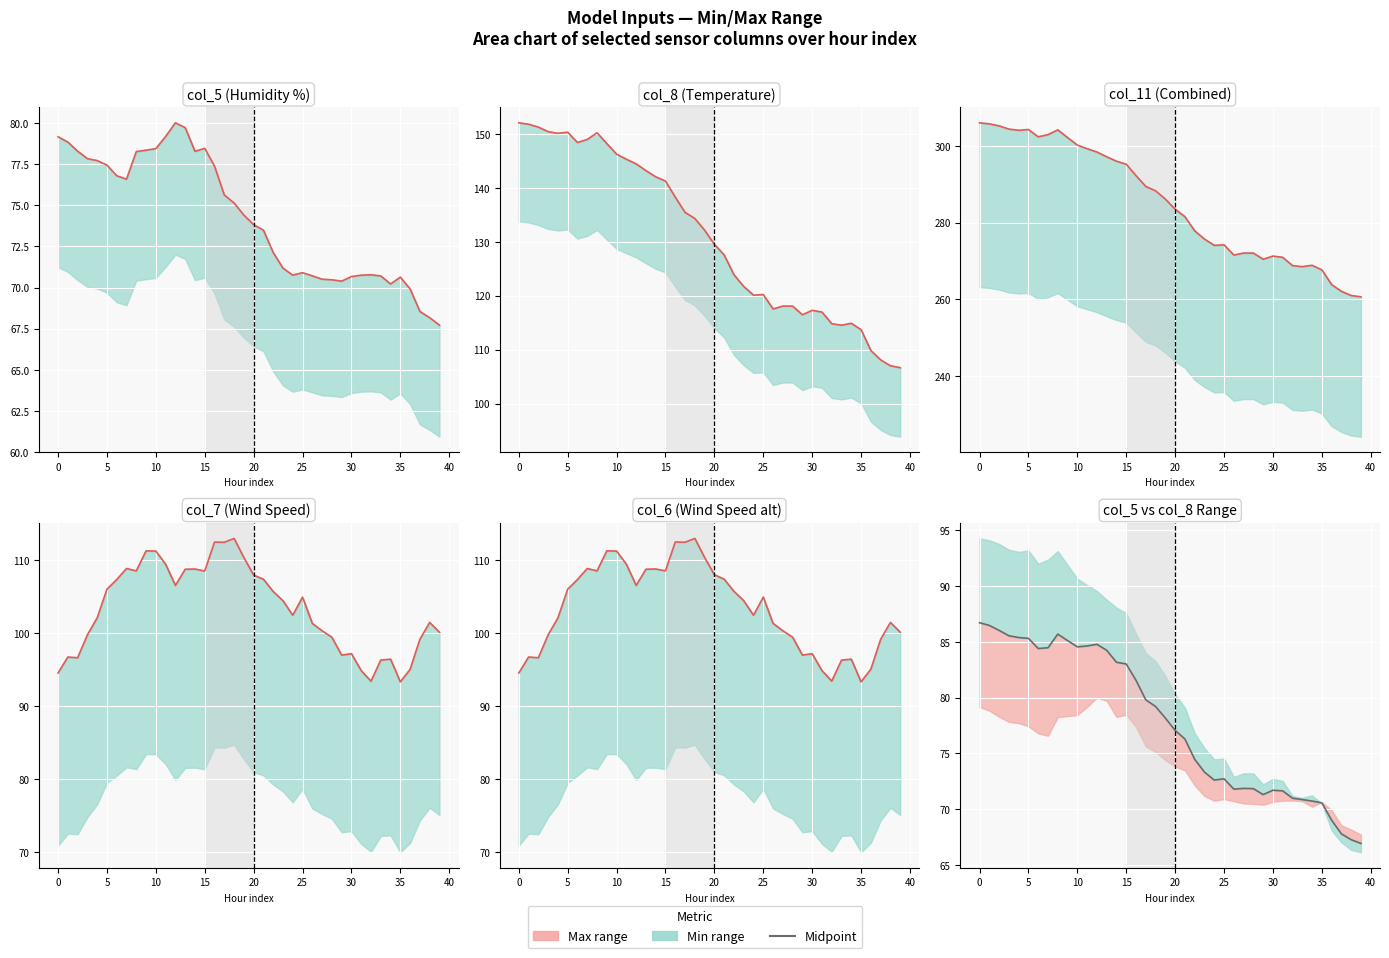

What is the minimum value shown in the chart?

66.9